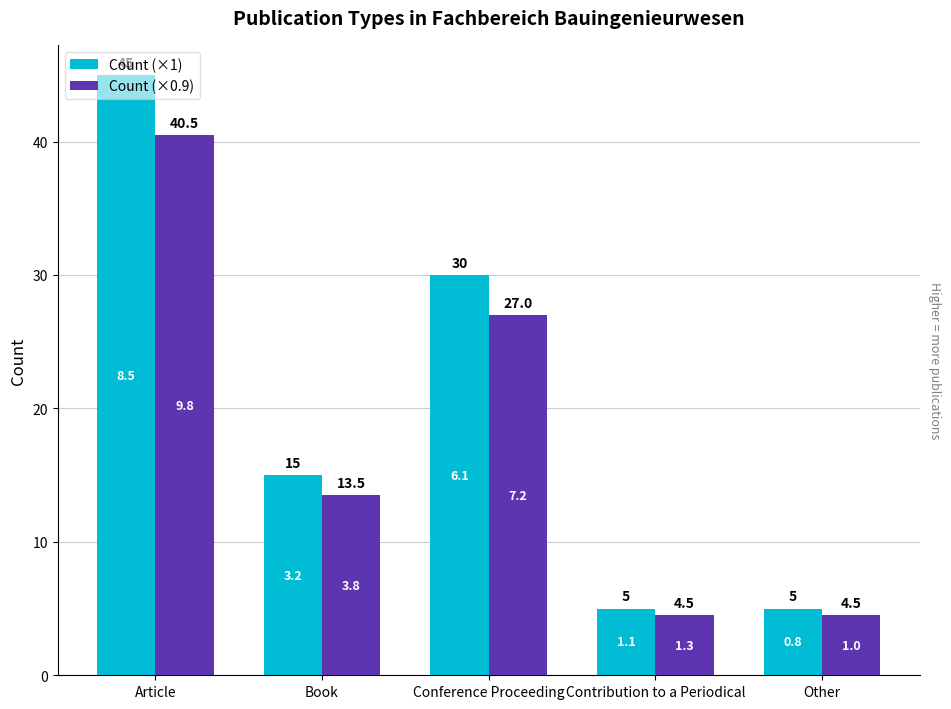

Is the value of Count (×1) at Other greater than the value of Count (×0.9) at Contribution to a Periodical?

Yes